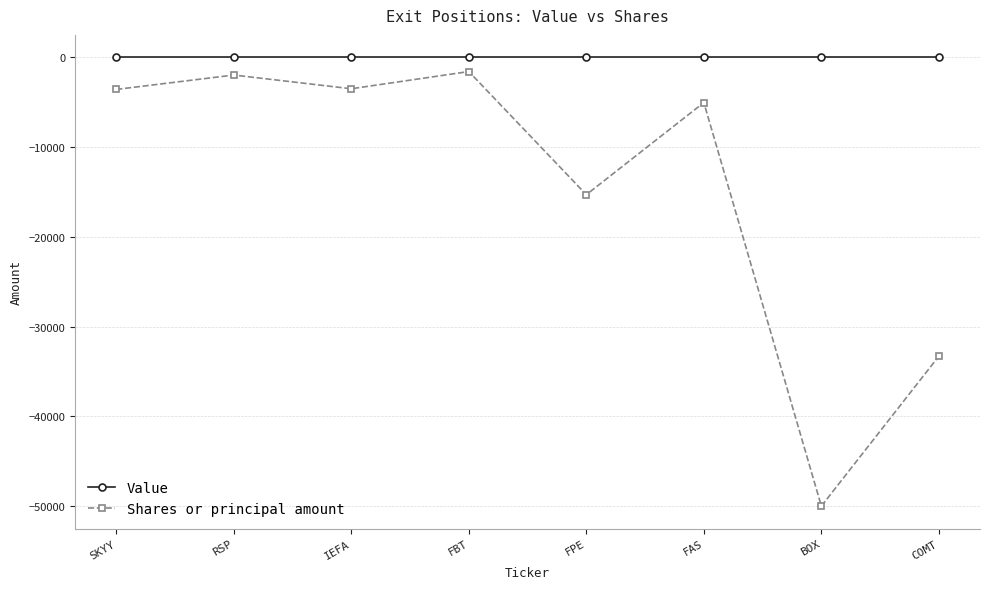

Rank the series by their average value, from lowest to highest.

Shares or principal amount, Value